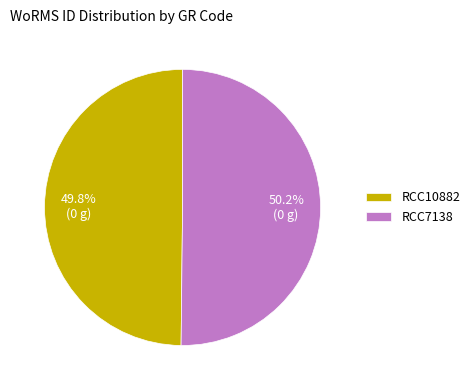

What percentage do RCC7138 and RCC10882 together represent?

100.0%